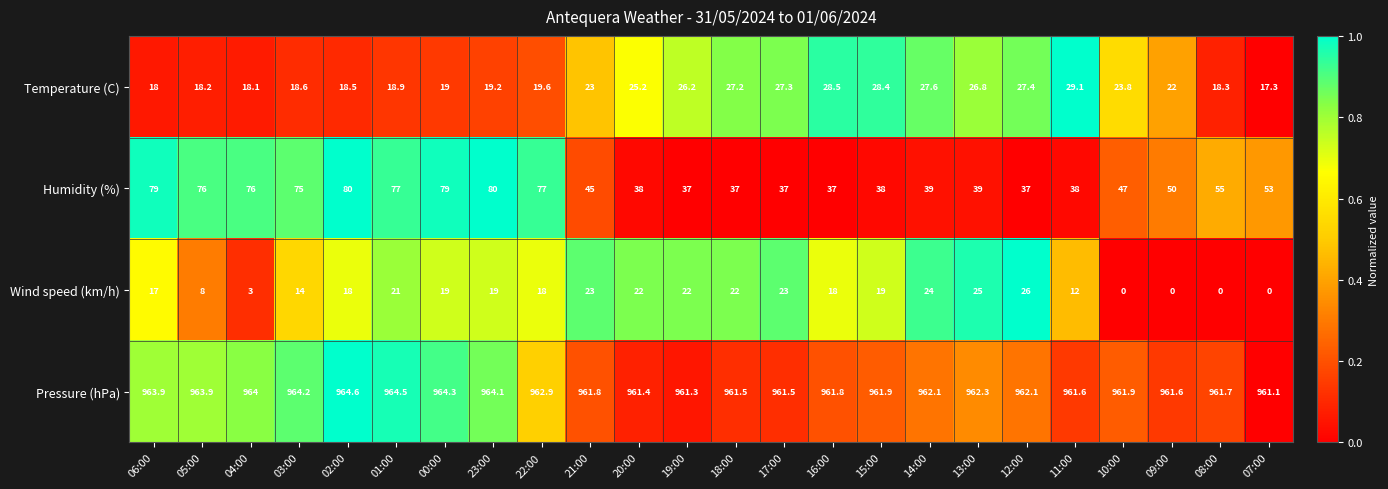

Which series has the largest range (max minus min)?

Humidity (%)